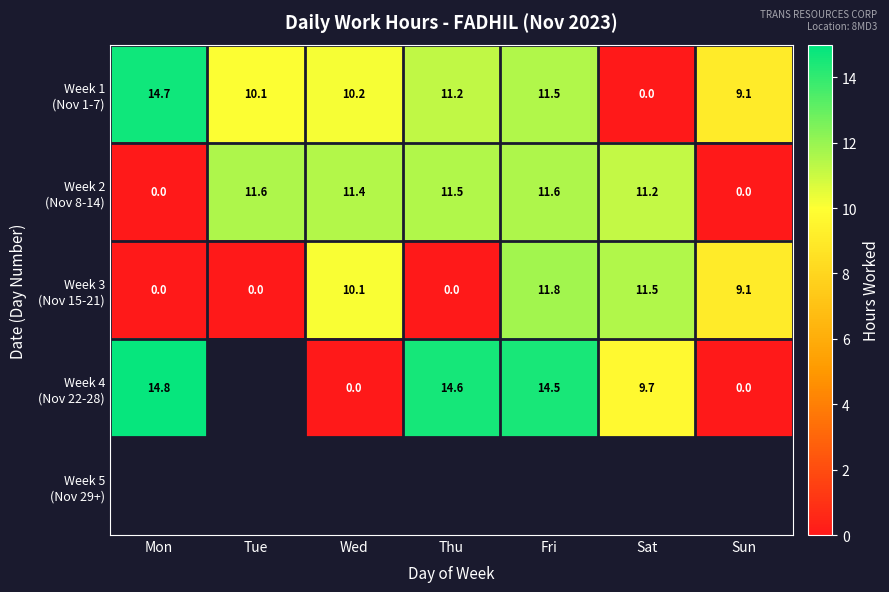

The Week 3 (Nov 15-21) series shows 8.1 at Mon. True or false?

False